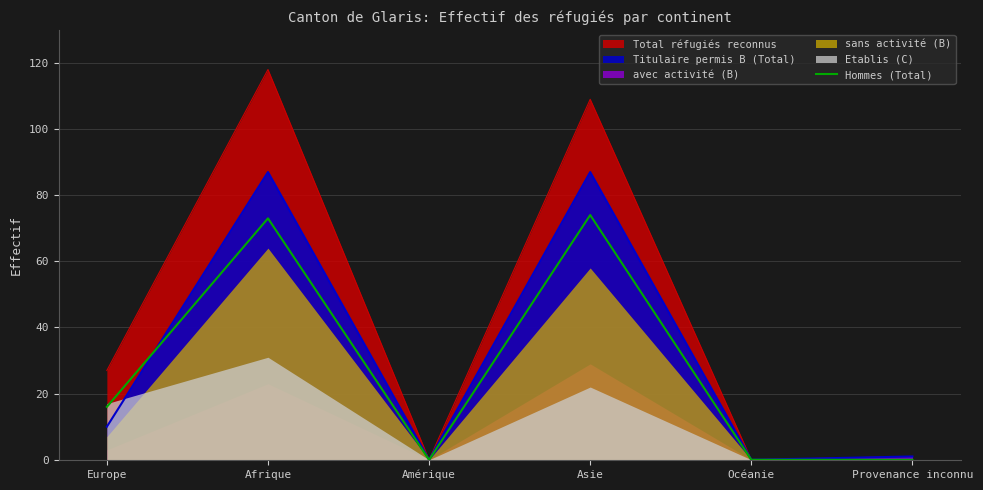

What position from the right is Océanie?

2